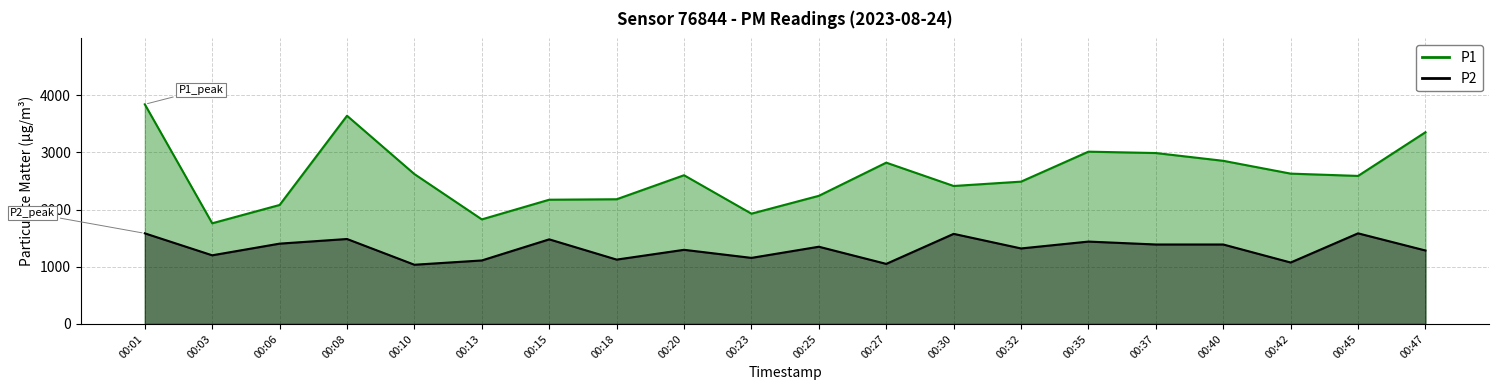

Which category has the highest value across all series?

00:01